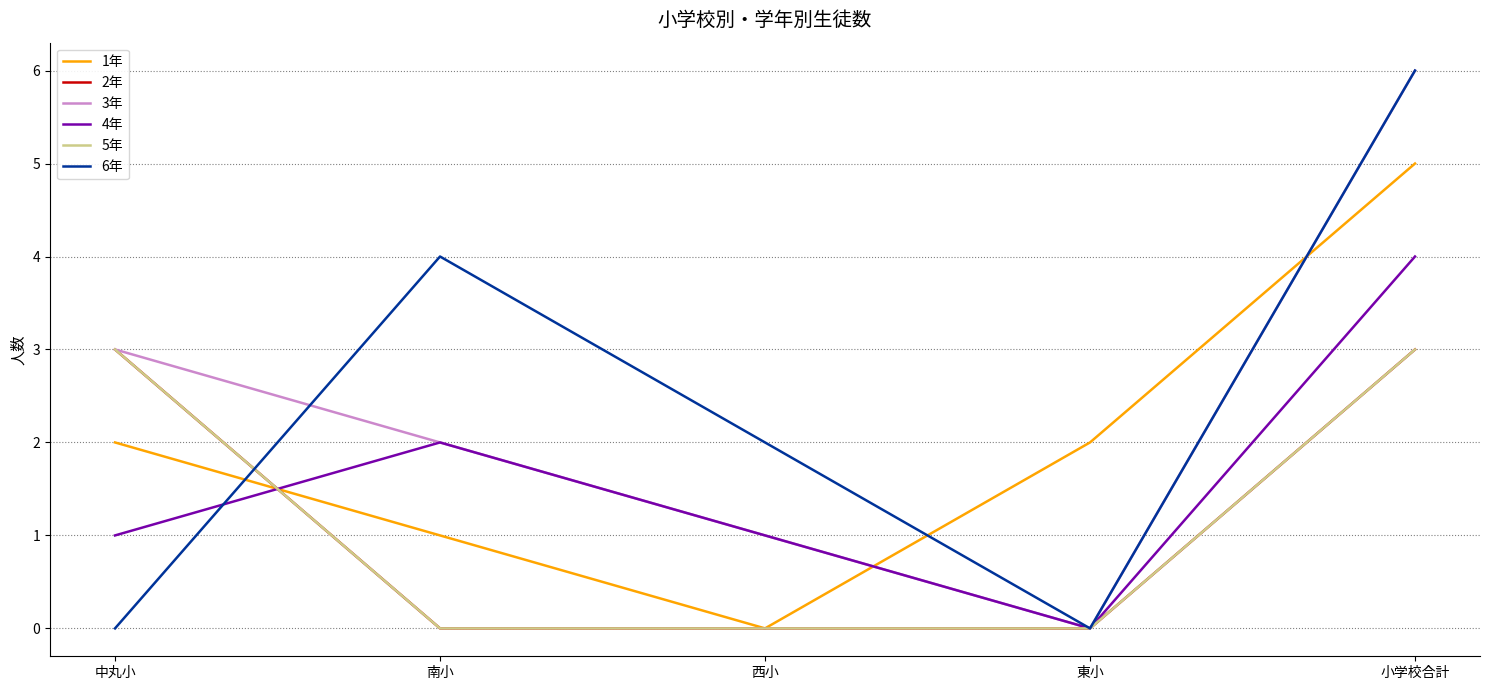

Count the 6年 values in the range 0 to 4.

4